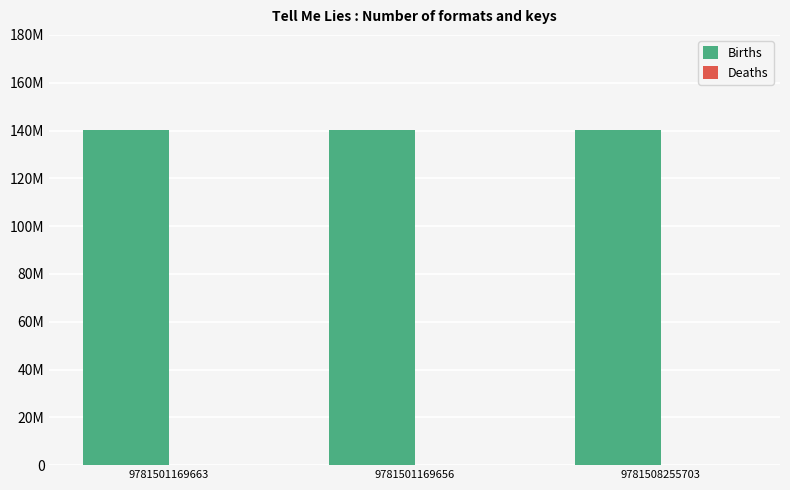

Are the bars horizontal?

No